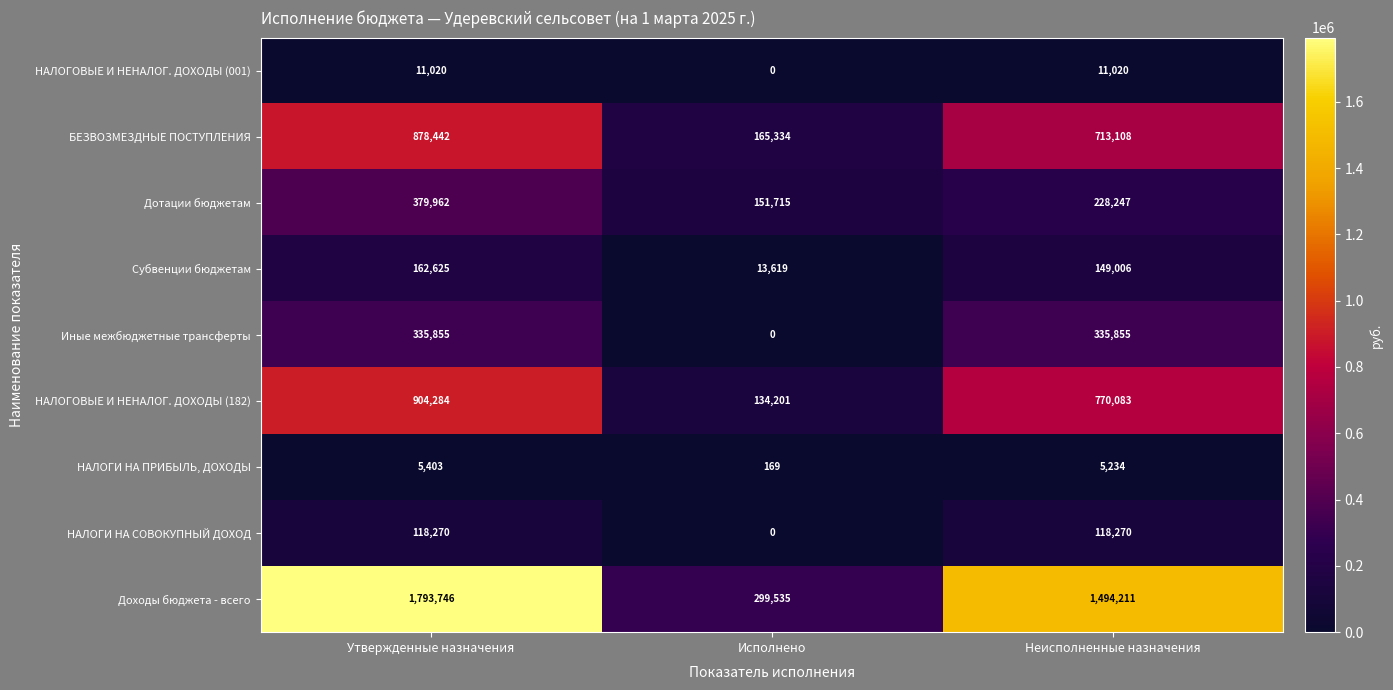

Which series has the widest spread of values?

Доходы бюджета - всего